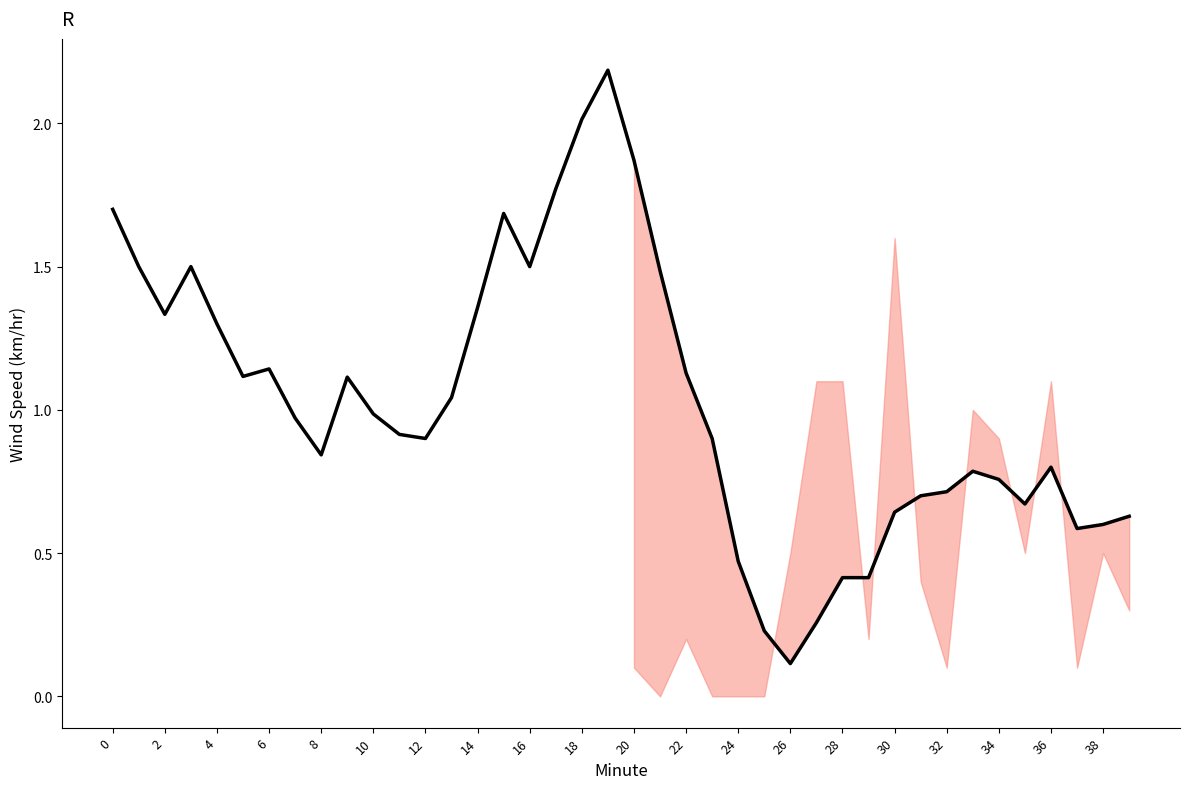

What is the greatest value displayed?

2.2